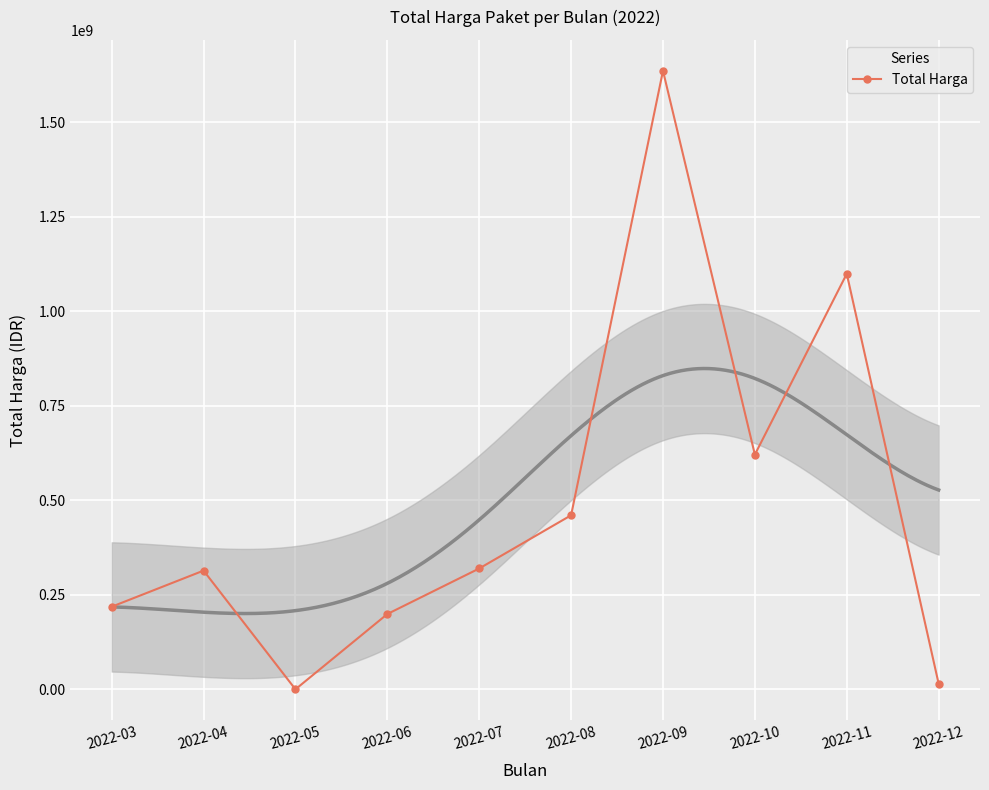

At which category does the chart reach its peak across all series?

2022-09